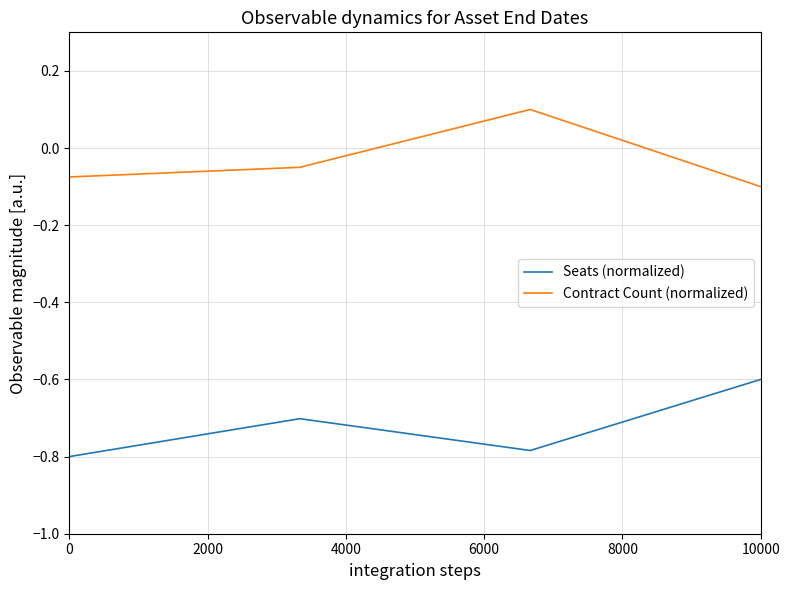

List the series in order of their overall mean, lowest first.

Seats (normalized), Contract Count (normalized)